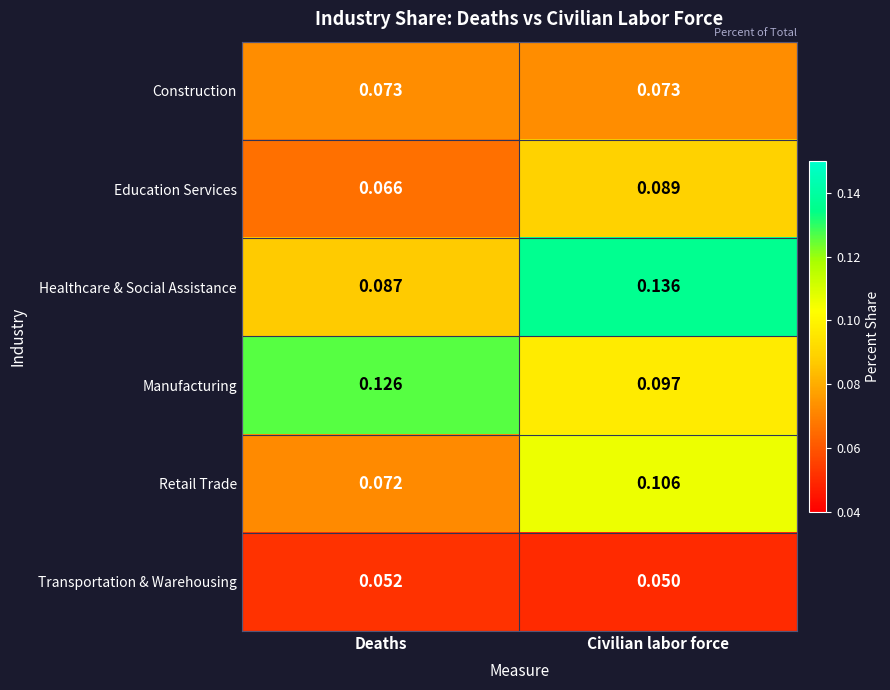

Is the value of Transportation & Warehousing at Civilian labor force greater than the value of Construction at Deaths?

No